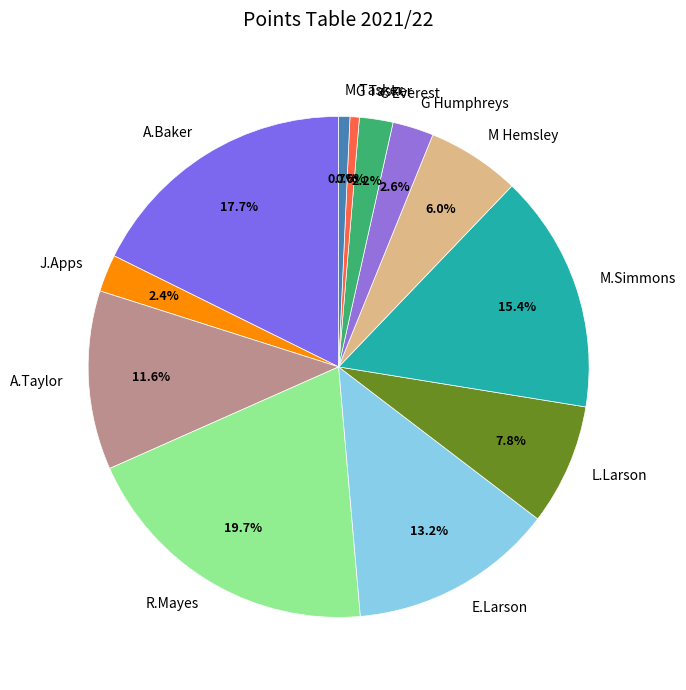

Is it true that G Humphreys is 8% of the pie?

False